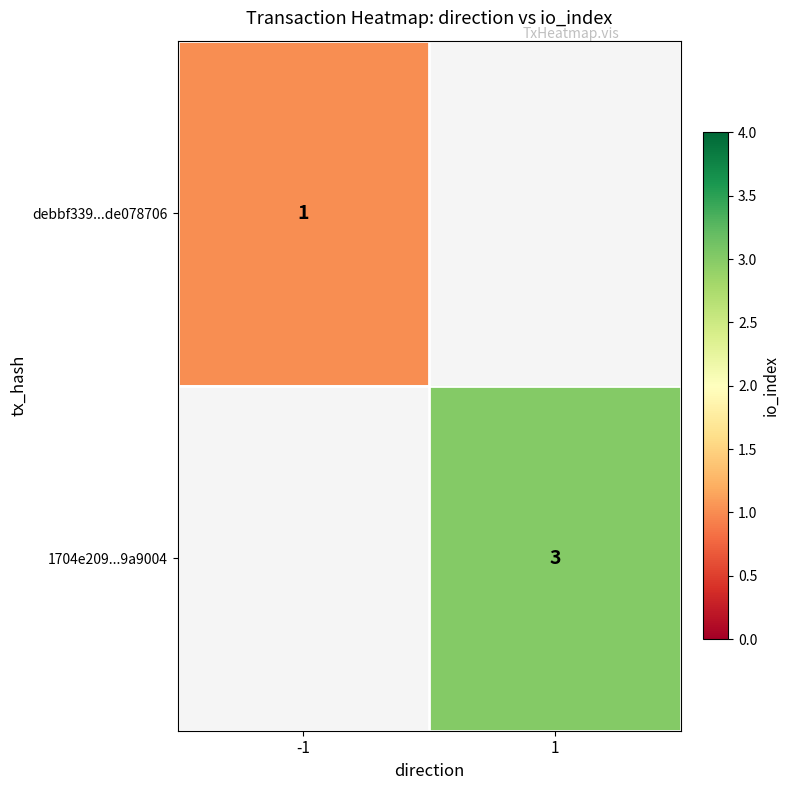

Which label corresponds to the largest value in the chart?

1